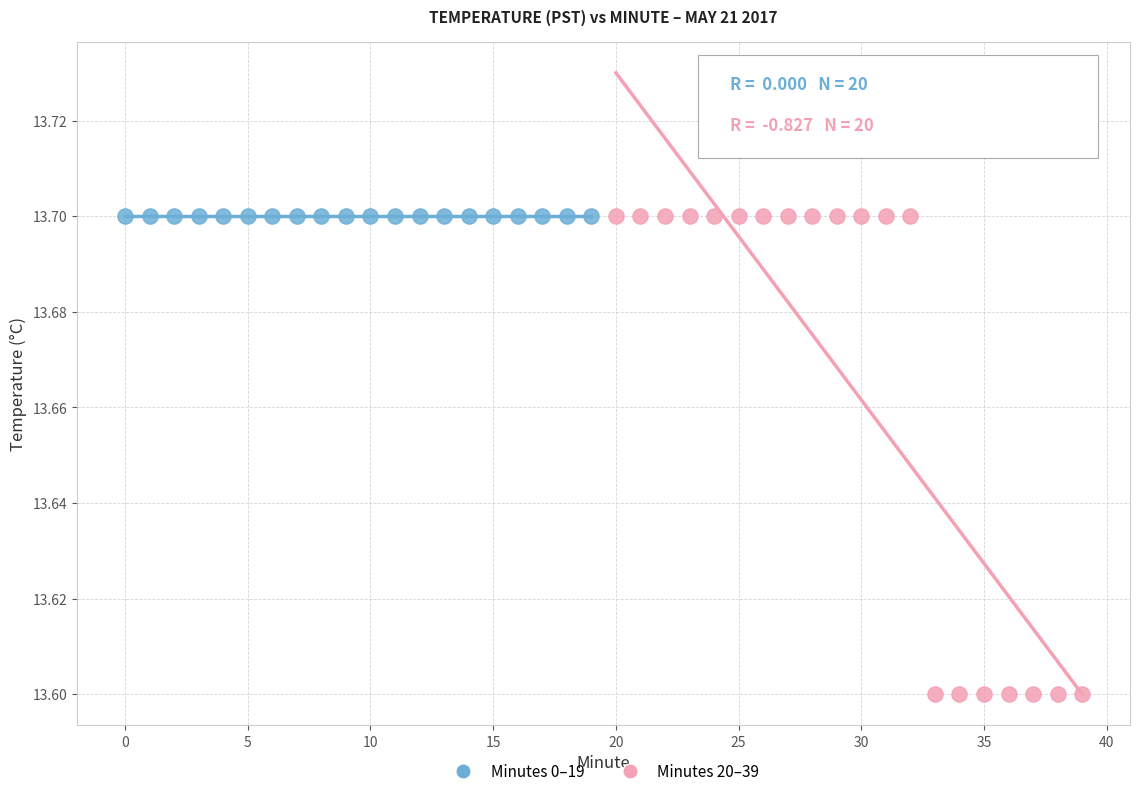

What are all the series names shown in the legend?

Minutes 0–19, Minutes 20–39